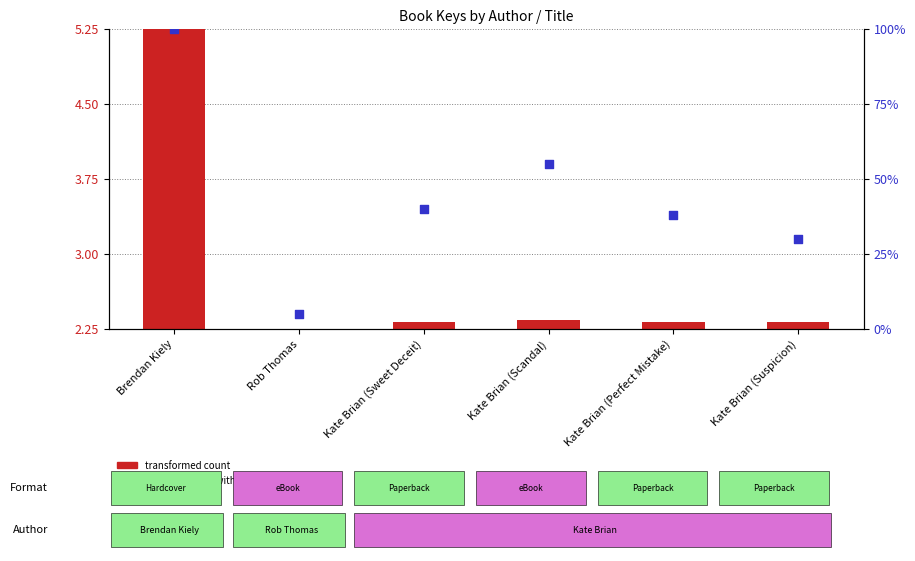

Which series contains the lowest Y value?

transformed count